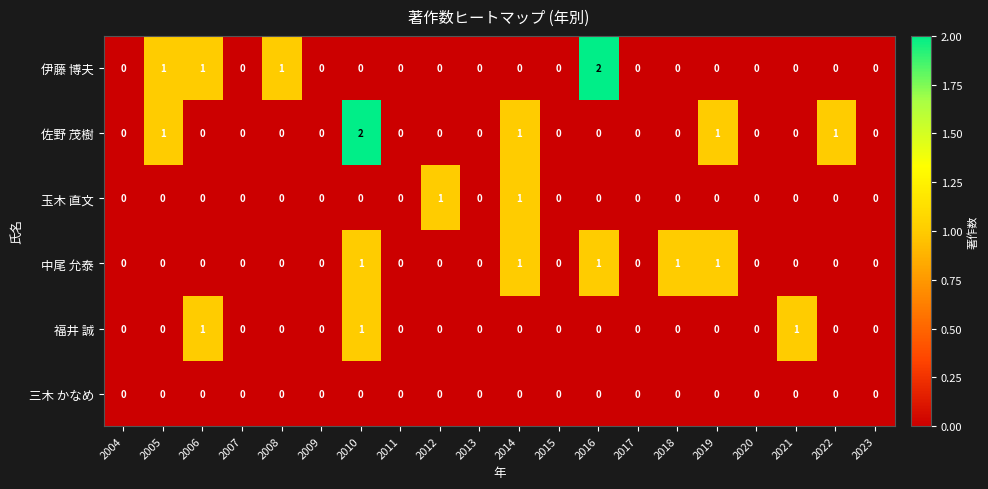

Which series has the largest total across all categories?

佐野 茂樹